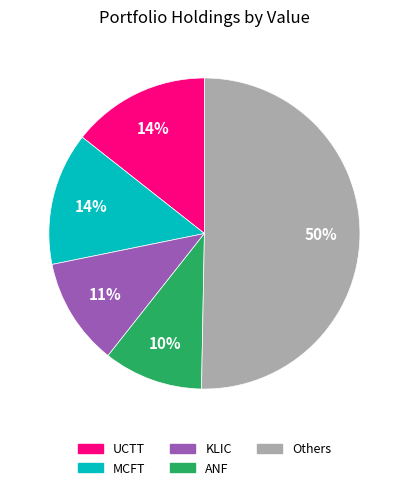

Is it true that KLIC is 3% of the pie?

False